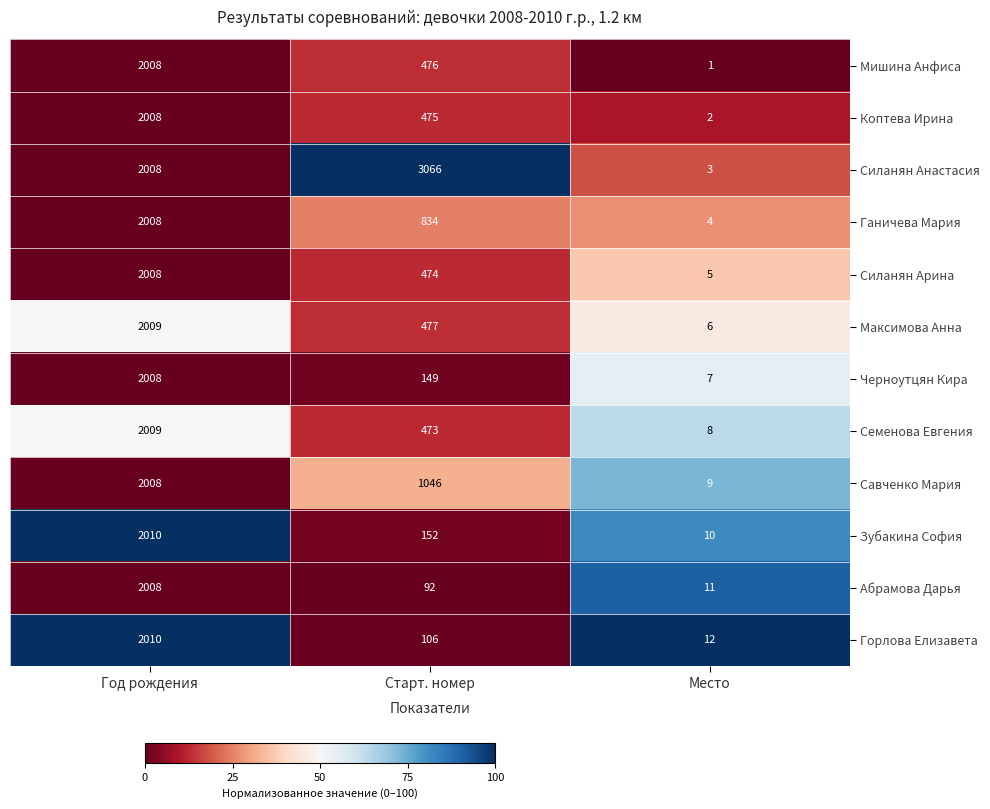

At which label is Максимова Анна closest to 1007?

Старт. номер